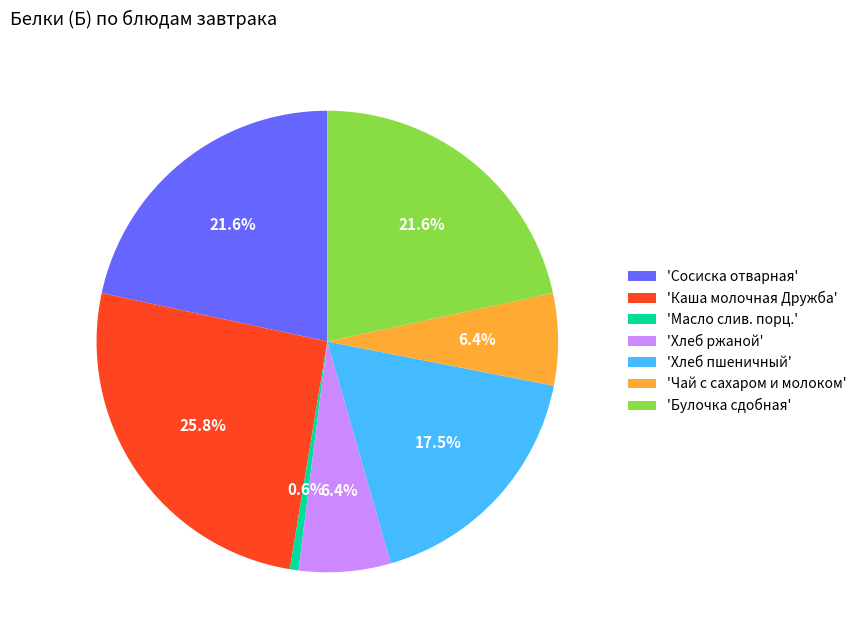

Does any single category account for the majority?

No